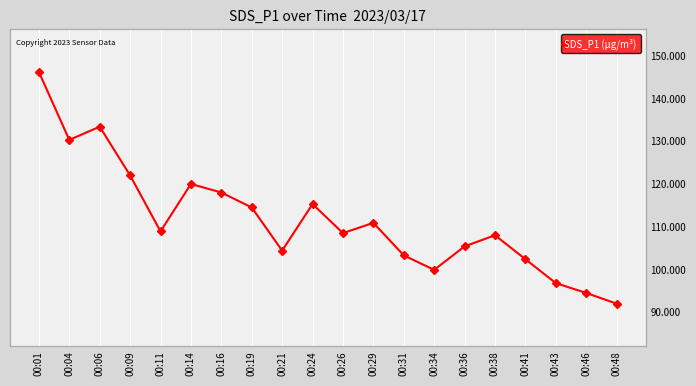

Where is the data nearest to the value 119?

00:14